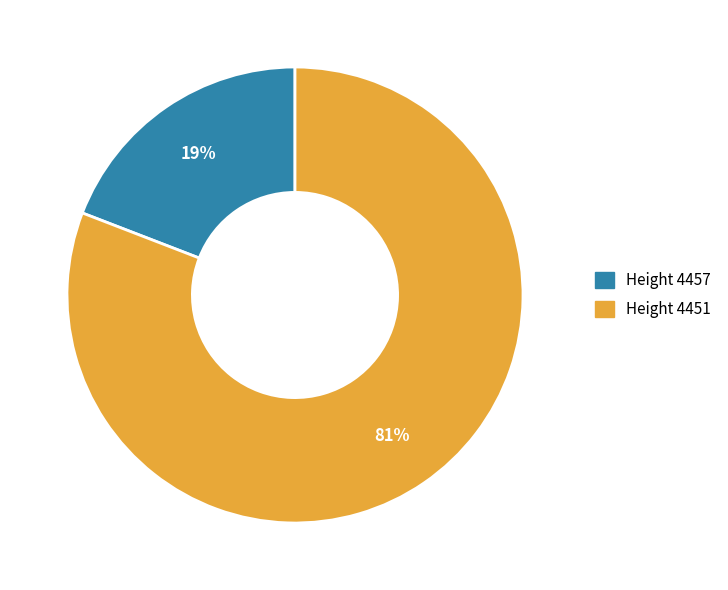

Which slice is the largest?

Height 4451